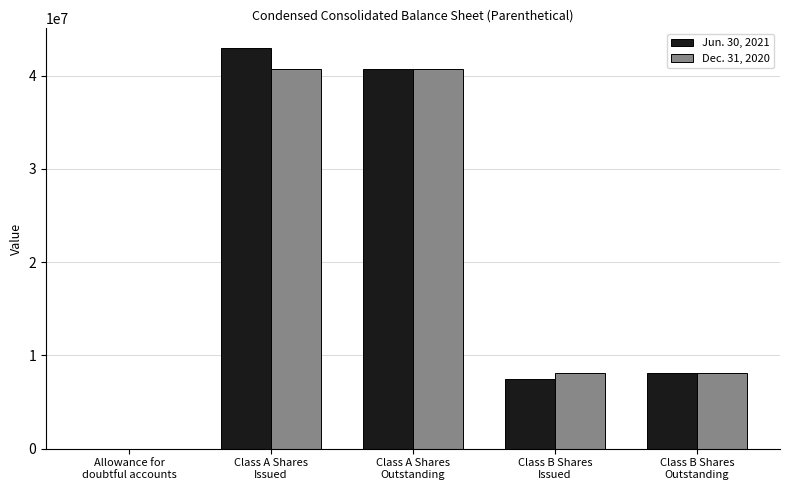

Reading left to right, list all the values displayed in this chart.

Jun. 30, 2021: 617	42934790	40719189	7419610	8069610
Dec. 31, 2020: 717	40719189	40719189	8069610	8069610